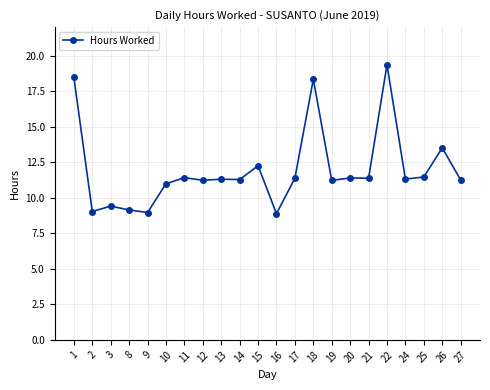

What is the sum of the values at 19 and 12?

22.5